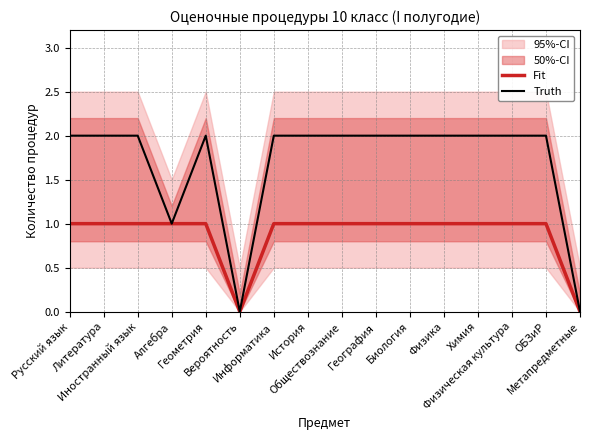

Reading right to left, transcribe all the data shown in this chart.

Fit: 0	1	1	1	1	1	1	1	1	1	0	1	1	1	1	1
Truth: 0	2	2	2	2	2	2	2	2	2	0	2	1	2	2	2